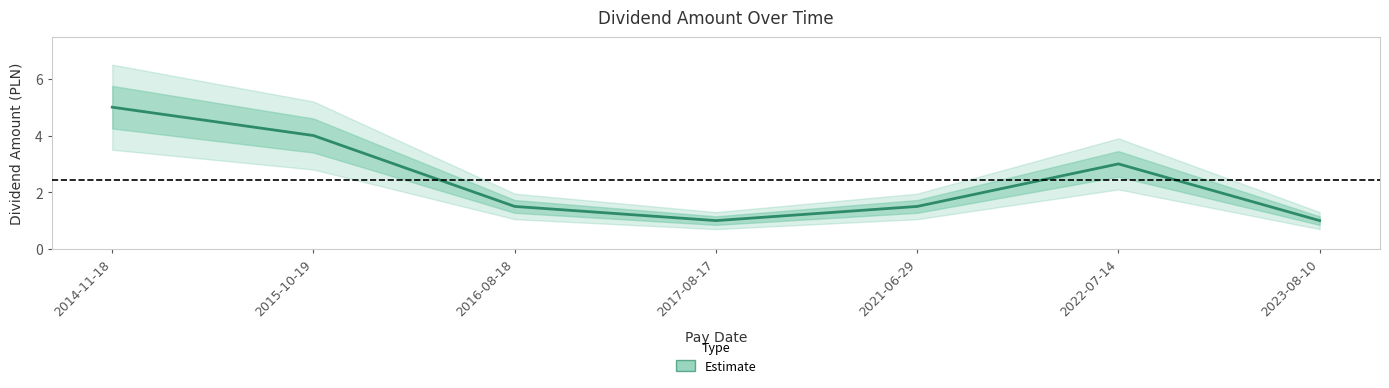

What is the ratio of the value at 2017-08-17 to the value at 2023-08-10?

1.0